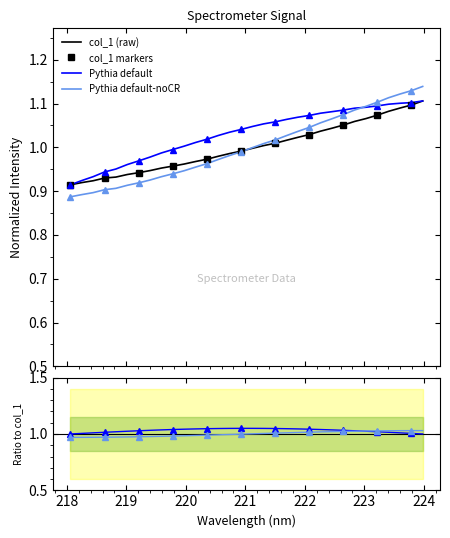

Which label corresponds to the smallest value in the chart?

218.0596